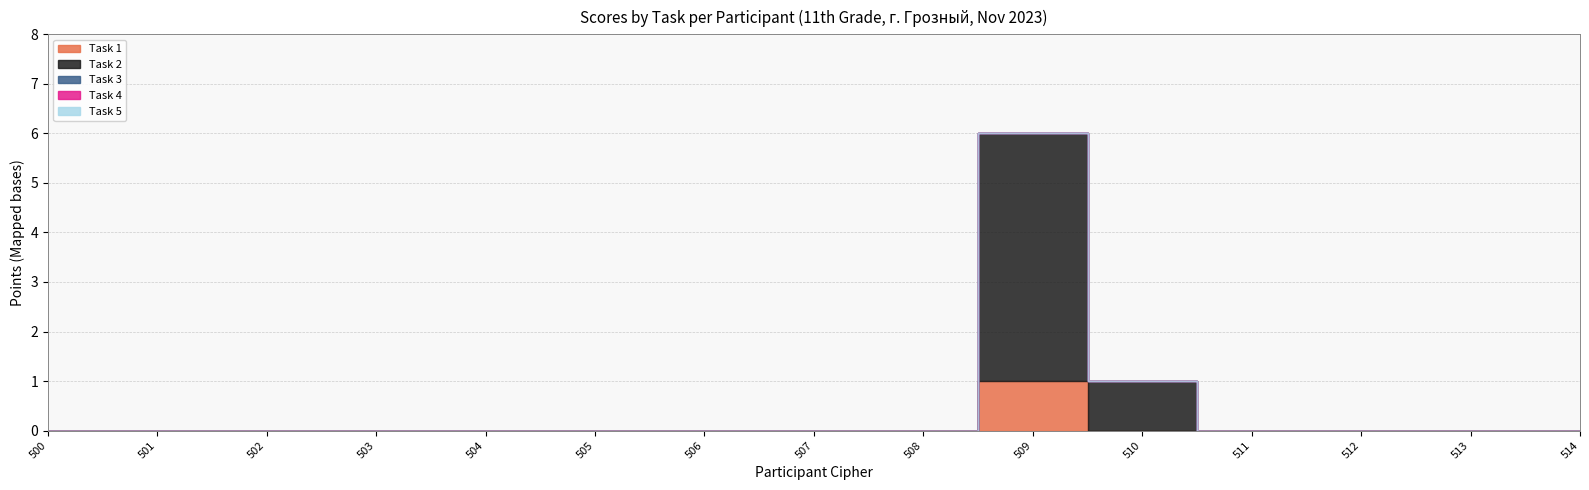

Reading left to right, extract all data points from this chart.

Task 1: 500=0	501=0	502=0	503=0	504=0	505=0	506=0	507=0	508=0	509=1	510=0	511=0	512=0	513=0	514=0
Task 2: 500=0	501=0	502=0	503=0	504=0	505=0	506=0	507=0	508=0	509=5	510=1	511=0	512=0	513=0	514=0
Task 3: 500=0	501=0	502=0	503=0	504=0	505=0	506=0	507=0	508=0	509=0	510=0	511=0	512=0	513=0	514=0
Task 4: 500=0	501=0	502=0	503=0	504=0	505=0	506=0	507=0	508=0	509=0	510=0	511=0	512=0	513=0	514=0
Task 5: 500=0	501=0	502=0	503=0	504=0	505=0	506=0	507=0	508=0	509=0	510=0	511=0	512=0	513=0	514=0